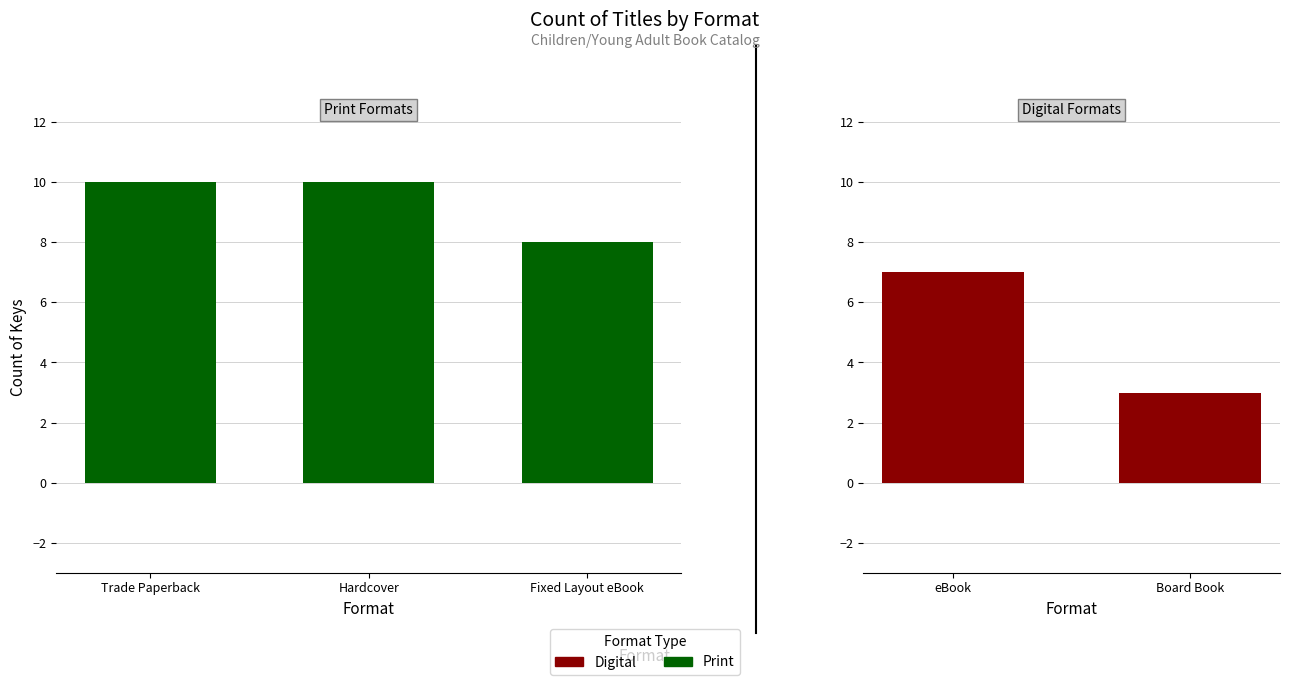

The value of eBook at 0 is 2. True or false?

False